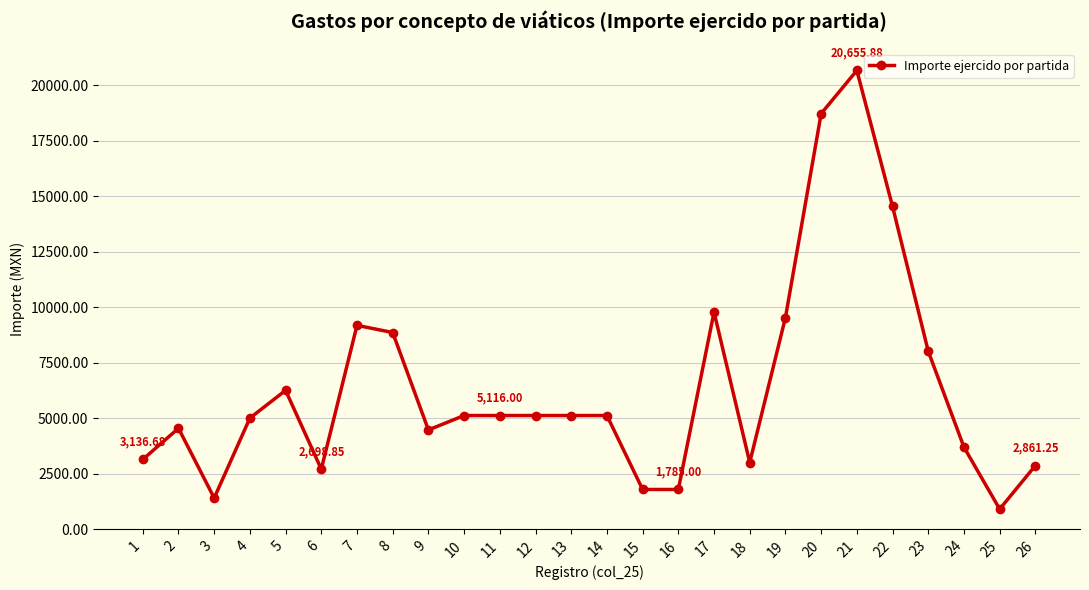

Which category has the highest value across all series?

21